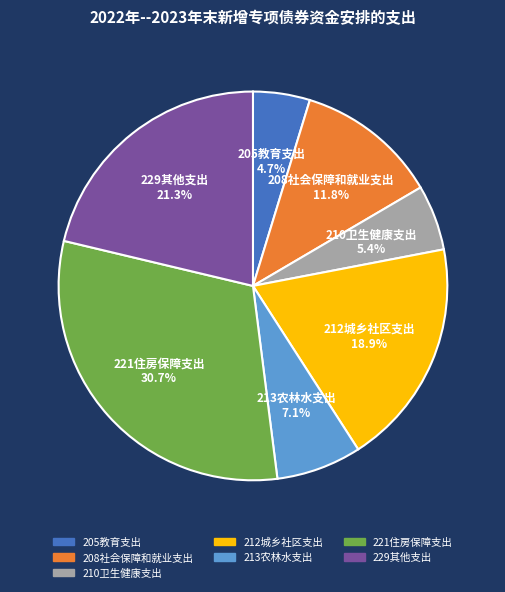

Rank the categories by value from highest to lowest.

221住房保障支出, 229其他支出, 212城乡社区支出, 208社会保障和就业支出, 213农林水支出, 210卫生健康支出, 205教育支出